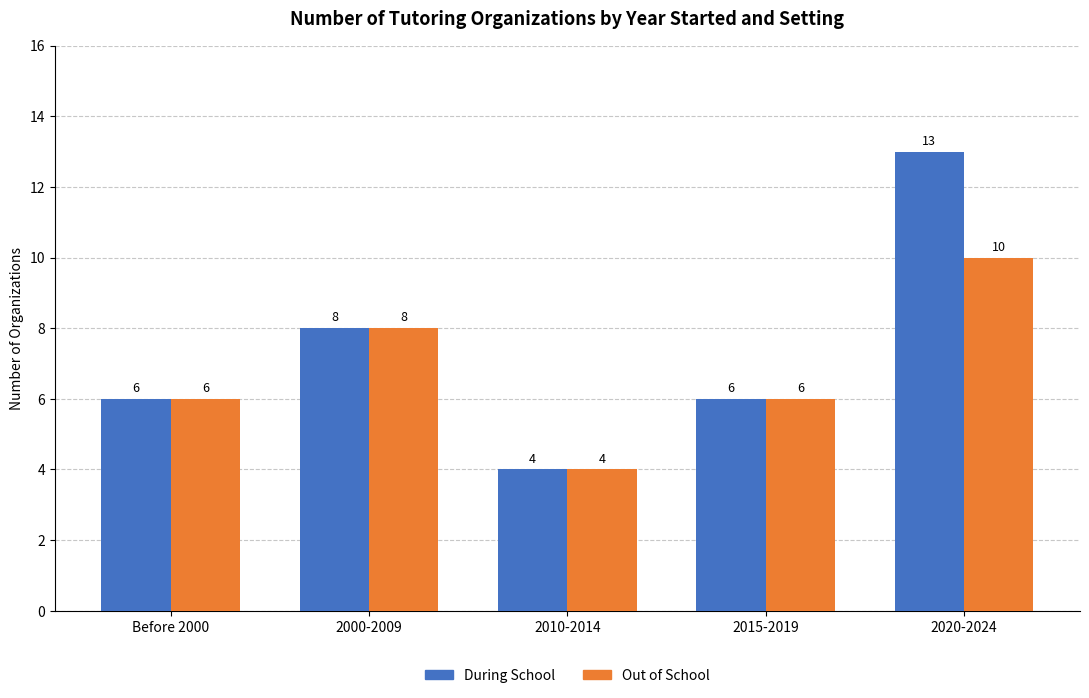

List the series in order of their peak value, highest first.

During School, Out of School